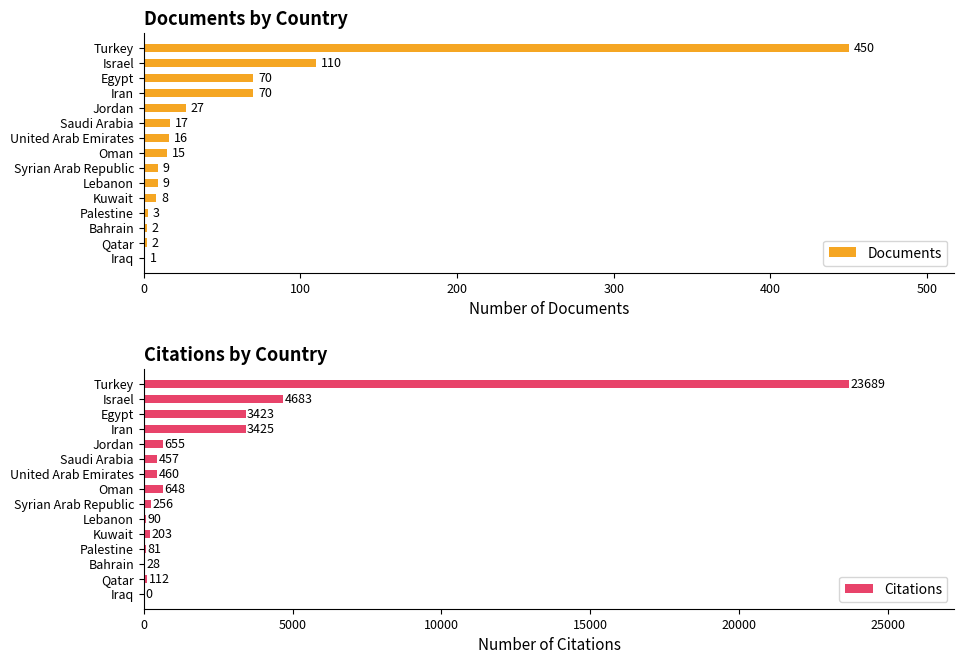

Where is Documents nearest to the value 225?

Israel